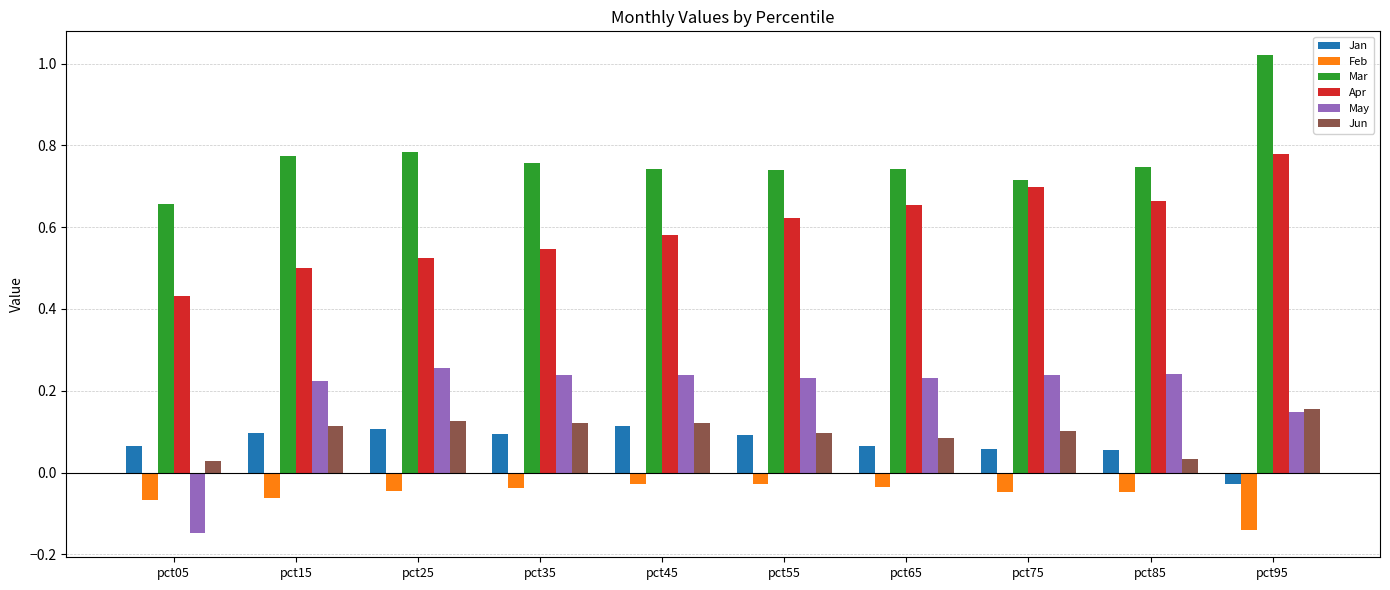

How many bars are there in total?

60